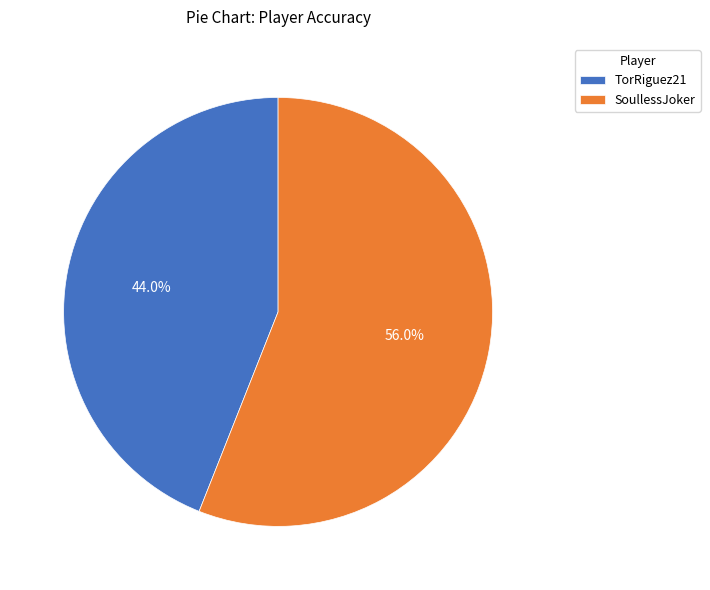

Which slice represents more than half of the pie?

SoullessJoker